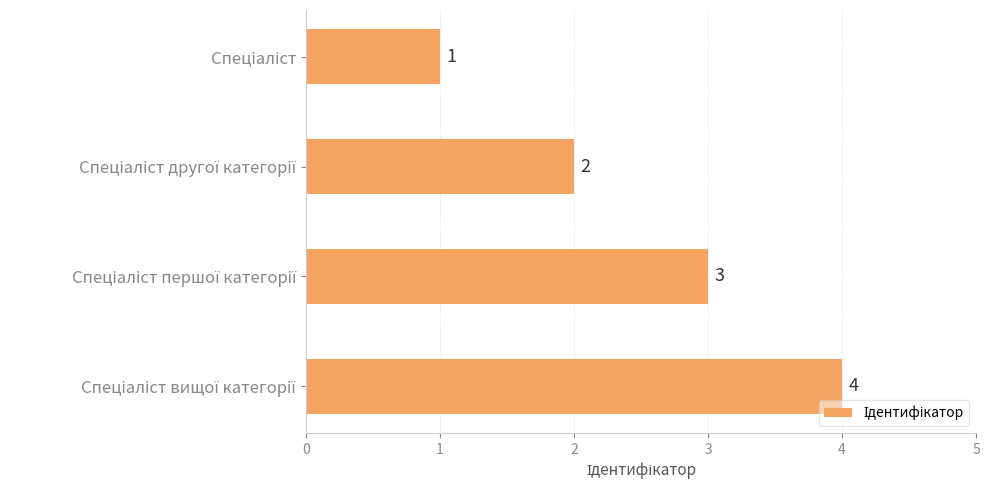

What is the sum of all values?

10